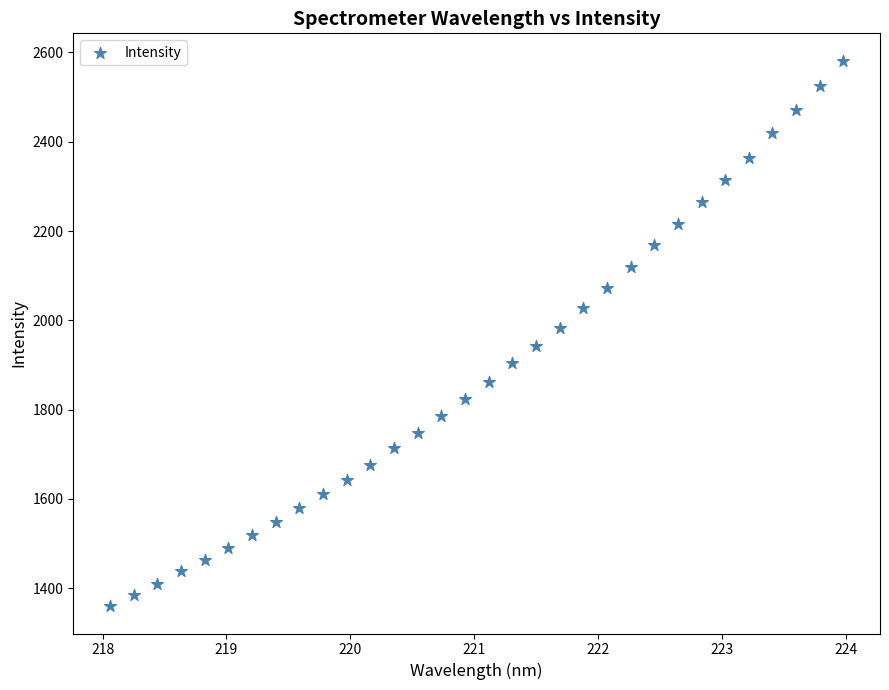

What is the range of Y values (max minus min)?

1222.1